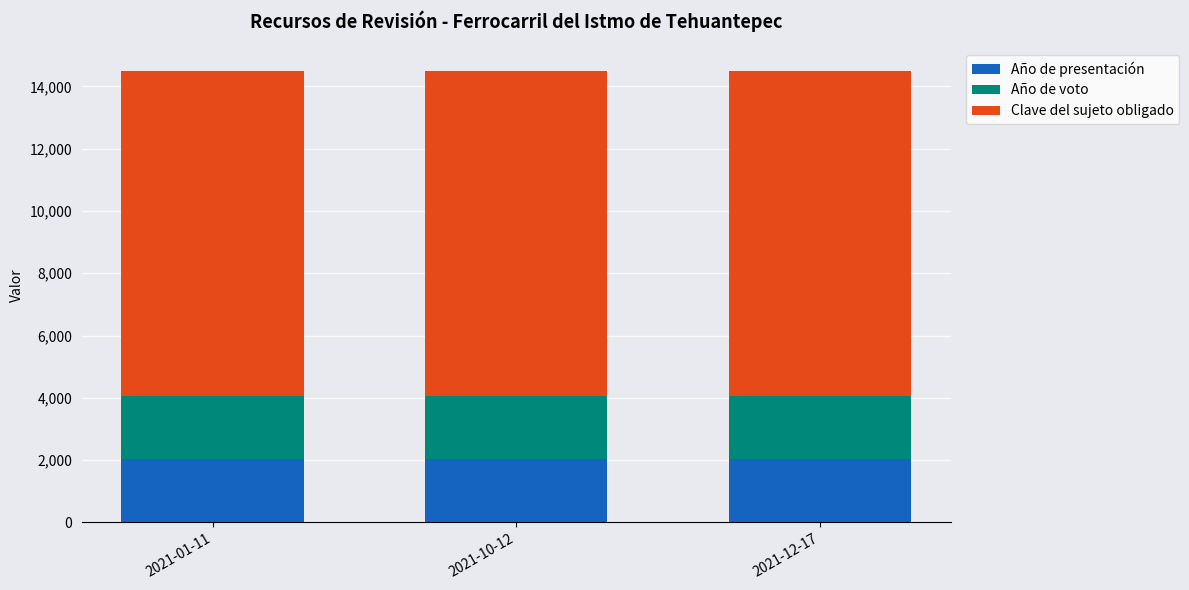

Does the chart contain stacked bars?

Yes